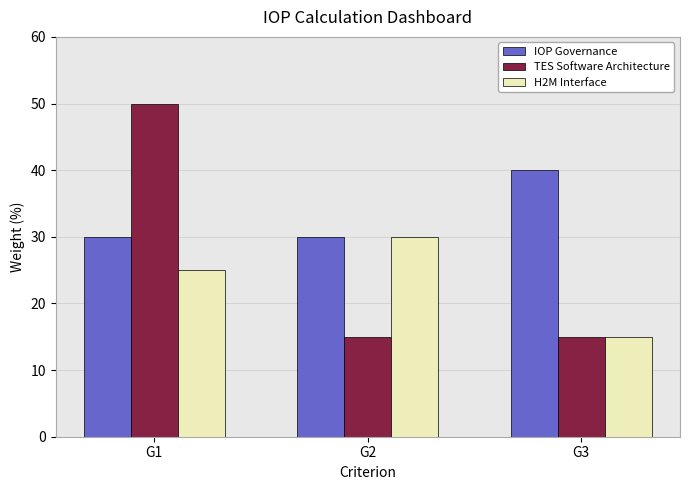

How many bars are there in total?

9